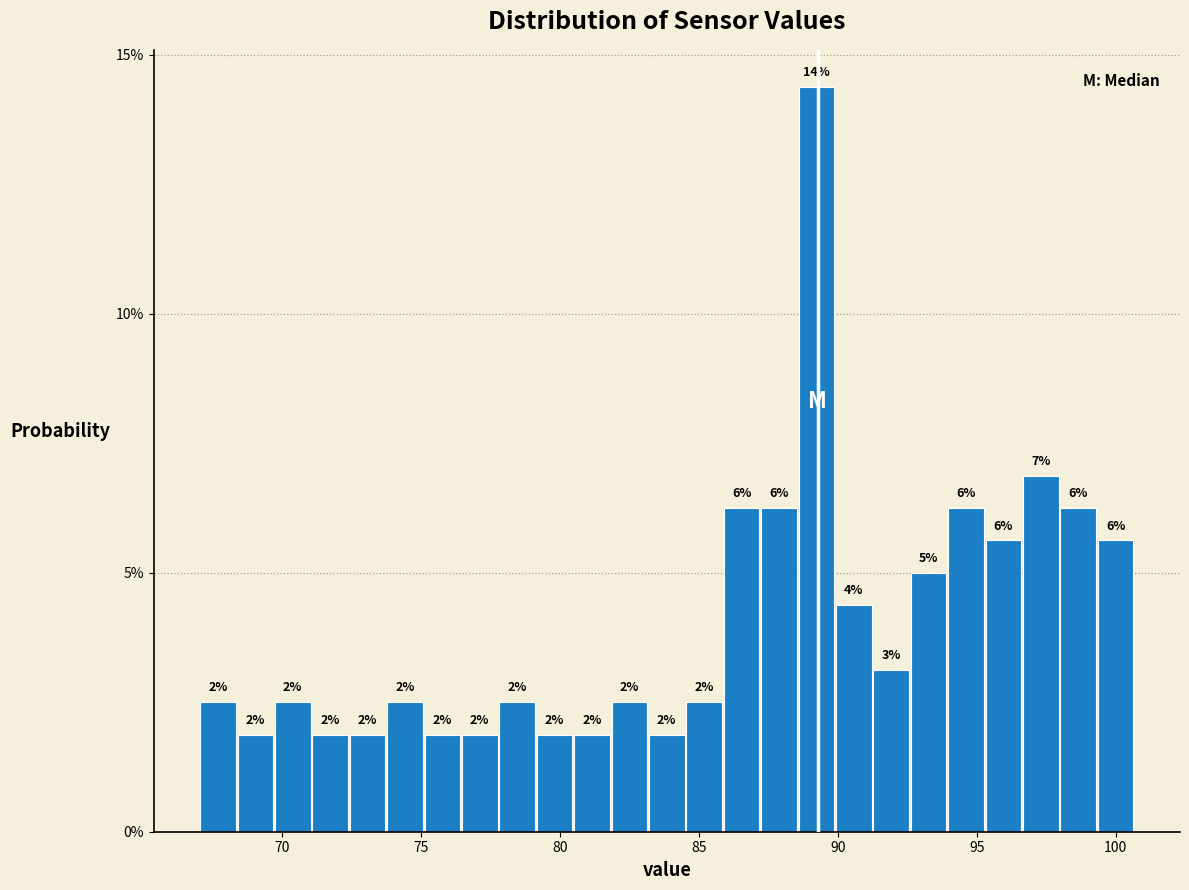

Read against the x-axis, roughly where is the centre of the tallest bar?

89.0